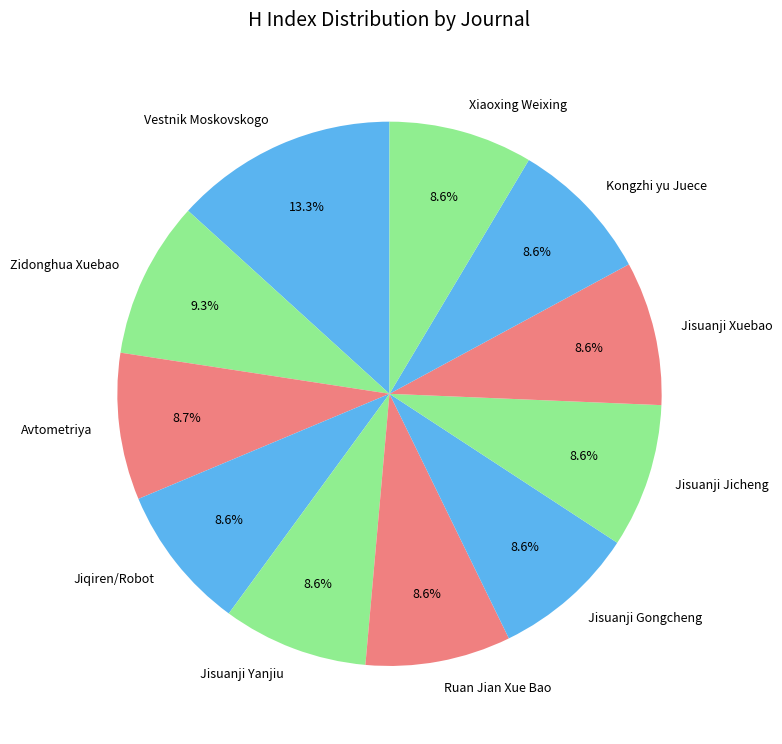

True or false: Jisuanji Gongcheng accounts for 9% of the total.

True